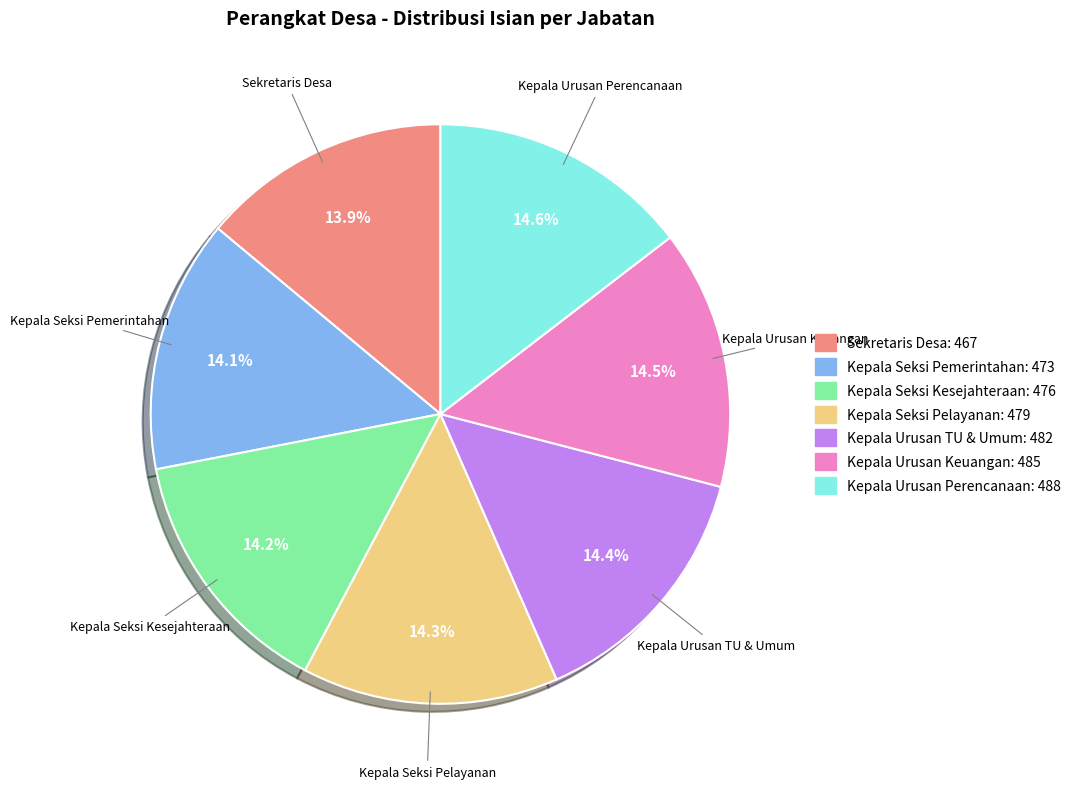

Is there a majority slice in this chart?

No